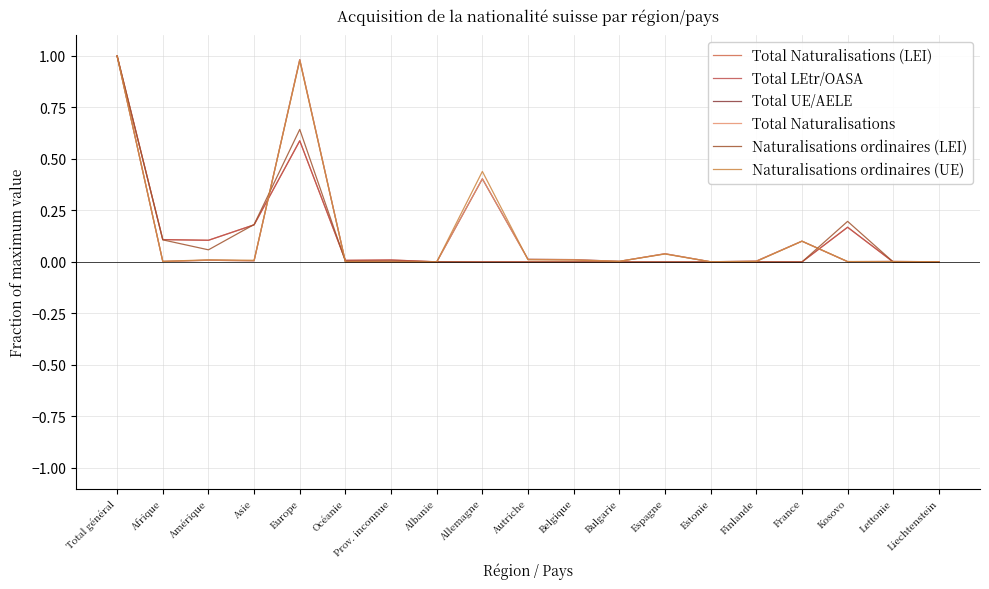

What are all the series names shown in the legend?

Total Naturalisations (LEI), Total LEtr/OASA, Total UE/AELE, Total Naturalisations, Naturalisations ordinaires (LEI), Naturalisations ordinaires (UE)